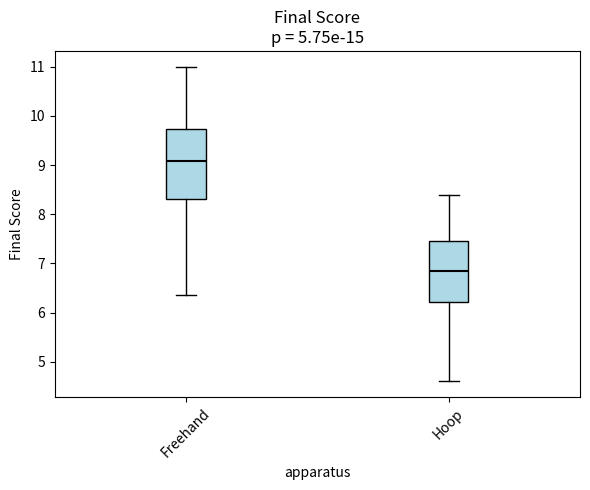

Where is the upper edge of the box for Freehand on the y-axis? The values are not printed on the chart, so give them approximately, as read against the axis.

9.7